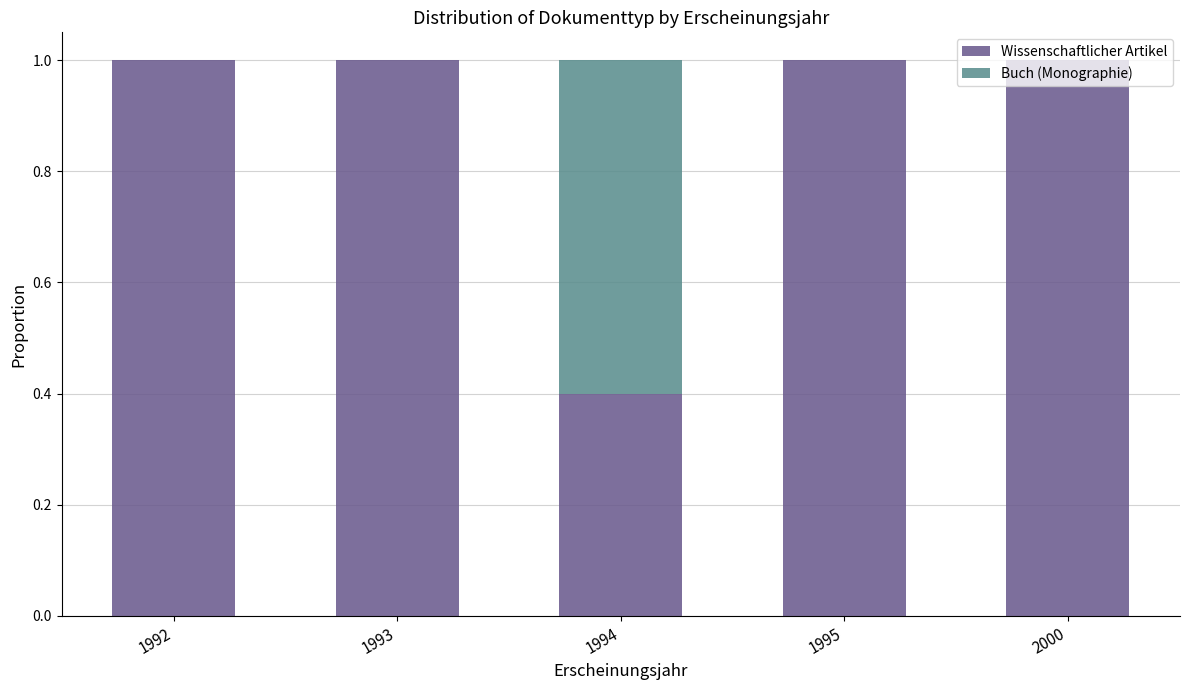

The value of Wissenschaftlicher Artikel at 1992 is 1.0. True or false?

True